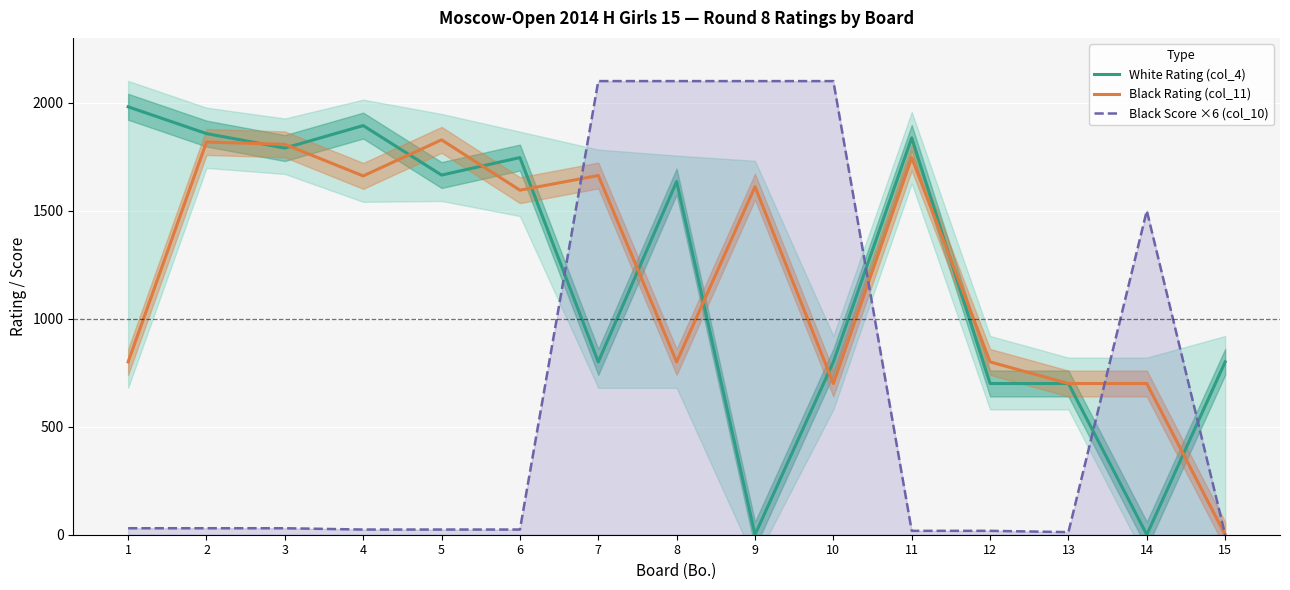

Is it true that White Rating (col_4) equals 2857 at 6?

False